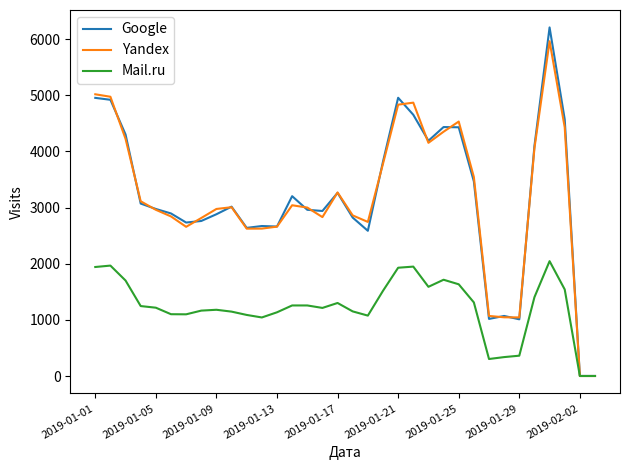

Which series has the largest range (max minus min)?

Google